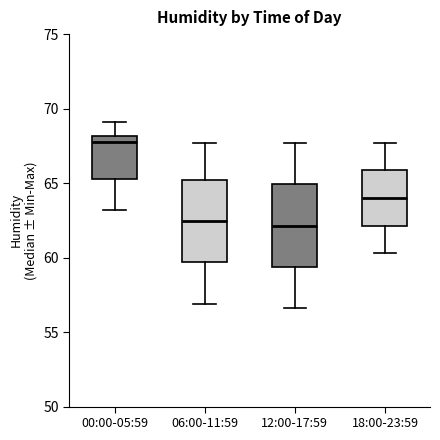

Reading left to right, transcribe this box plot: for each box, give where its median line is, the range the box spans, and where its two whiskers end, as read against the y-axis. The values are not printed on the chart, so give them approximately, as read against the axis.

00:00-05:59: median 68.0 (just below the box's upper edge), box 65.5 to 68.0, whiskers 63.0 to 69.0
06:00-11:59: median 62.5, box 59.5 to 65.0, whiskers 57.0 to 67.5
12:00-17:59: median 62.0, box 59.5 to 65.0, whiskers 56.5 to 67.5
18:00-23:59: median 64.0, box 62.0 to 66.0, whiskers 60.5 to 67.5